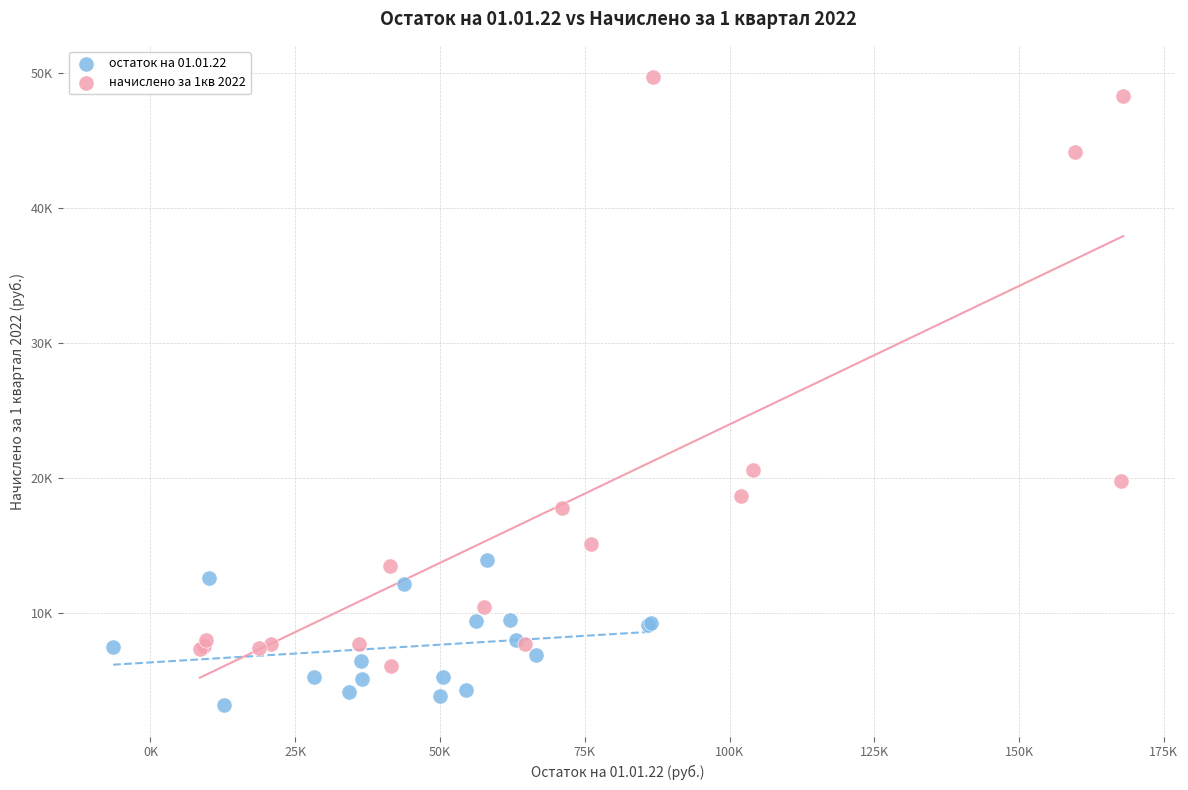

Which series contains the highest Y value?

начислено за 1кв 2022